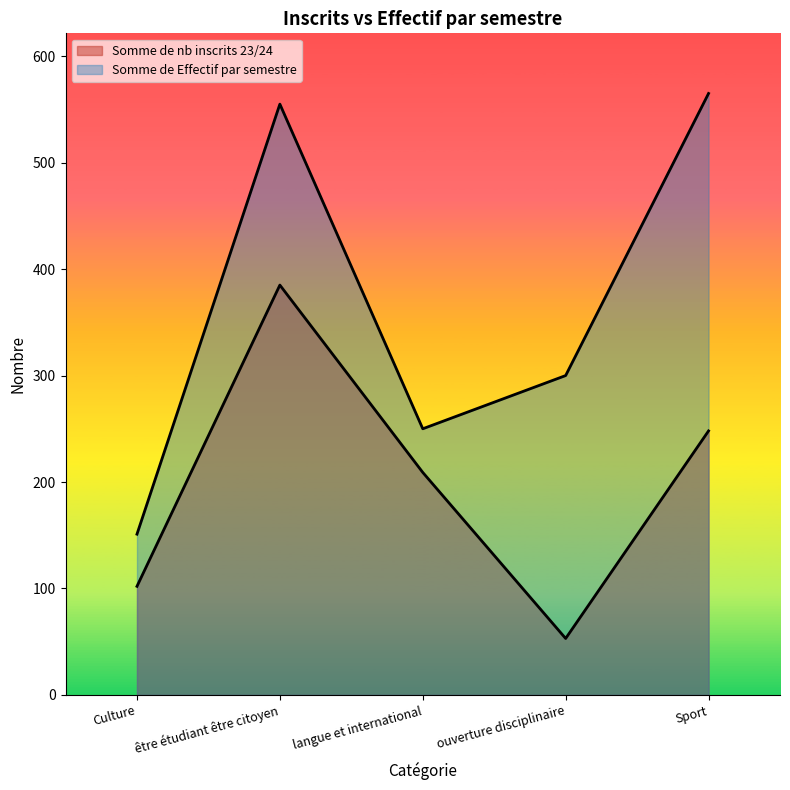

What is the minimum value for Somme de Effectif par semestre?

151